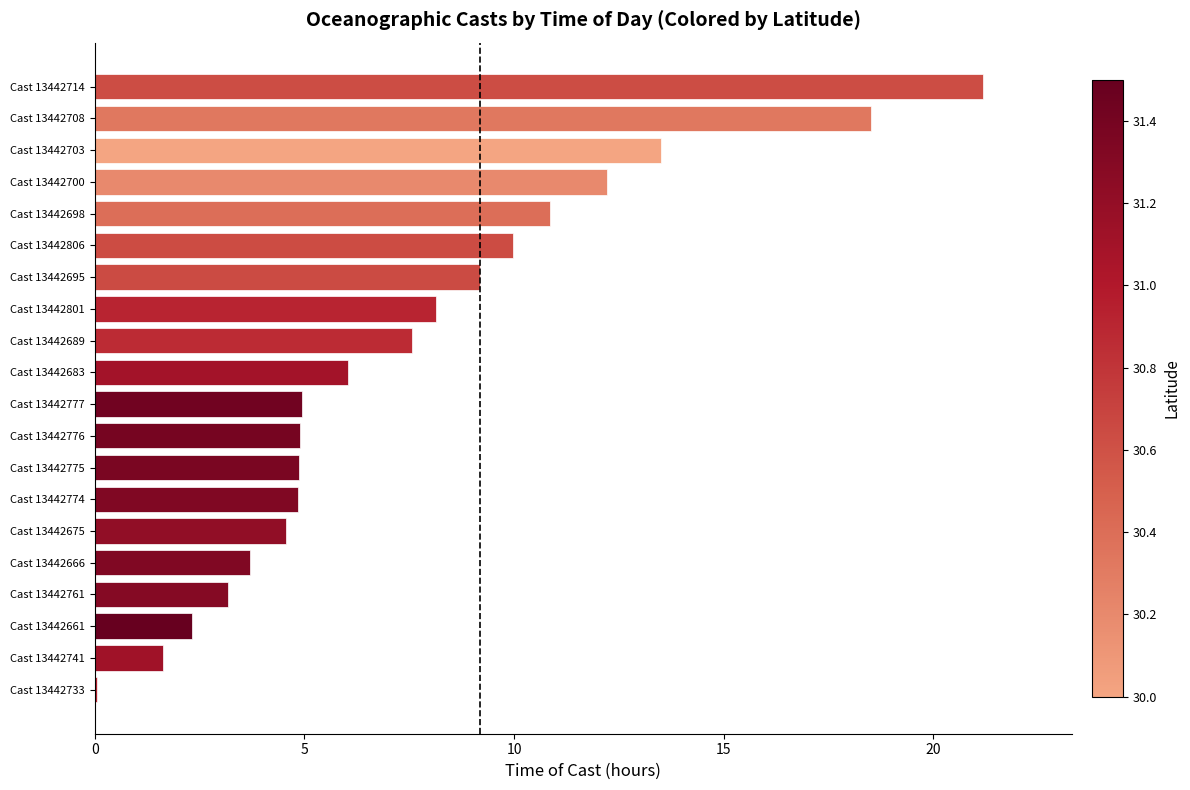

Approximately how many times larger is the value at Cast 13442698 compared to Cast 13442775?

2.2